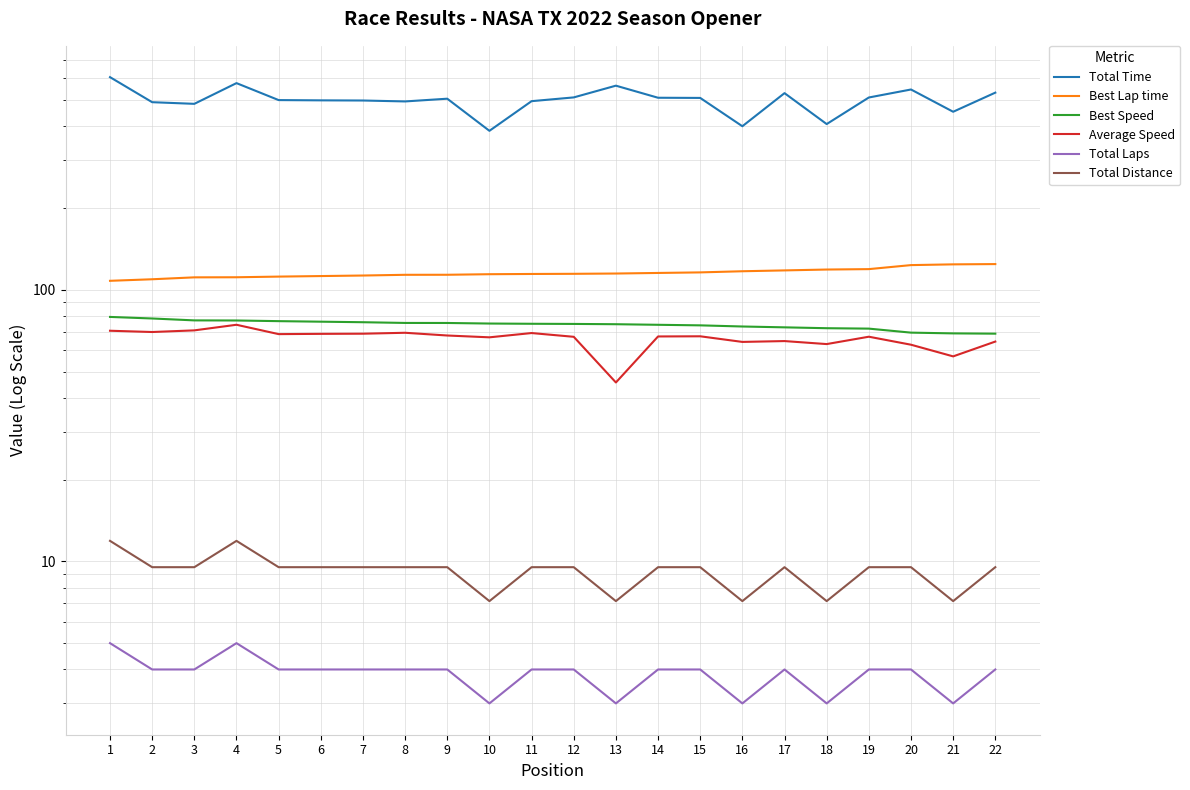

Does the chart display data point markers on the line(s)?

No